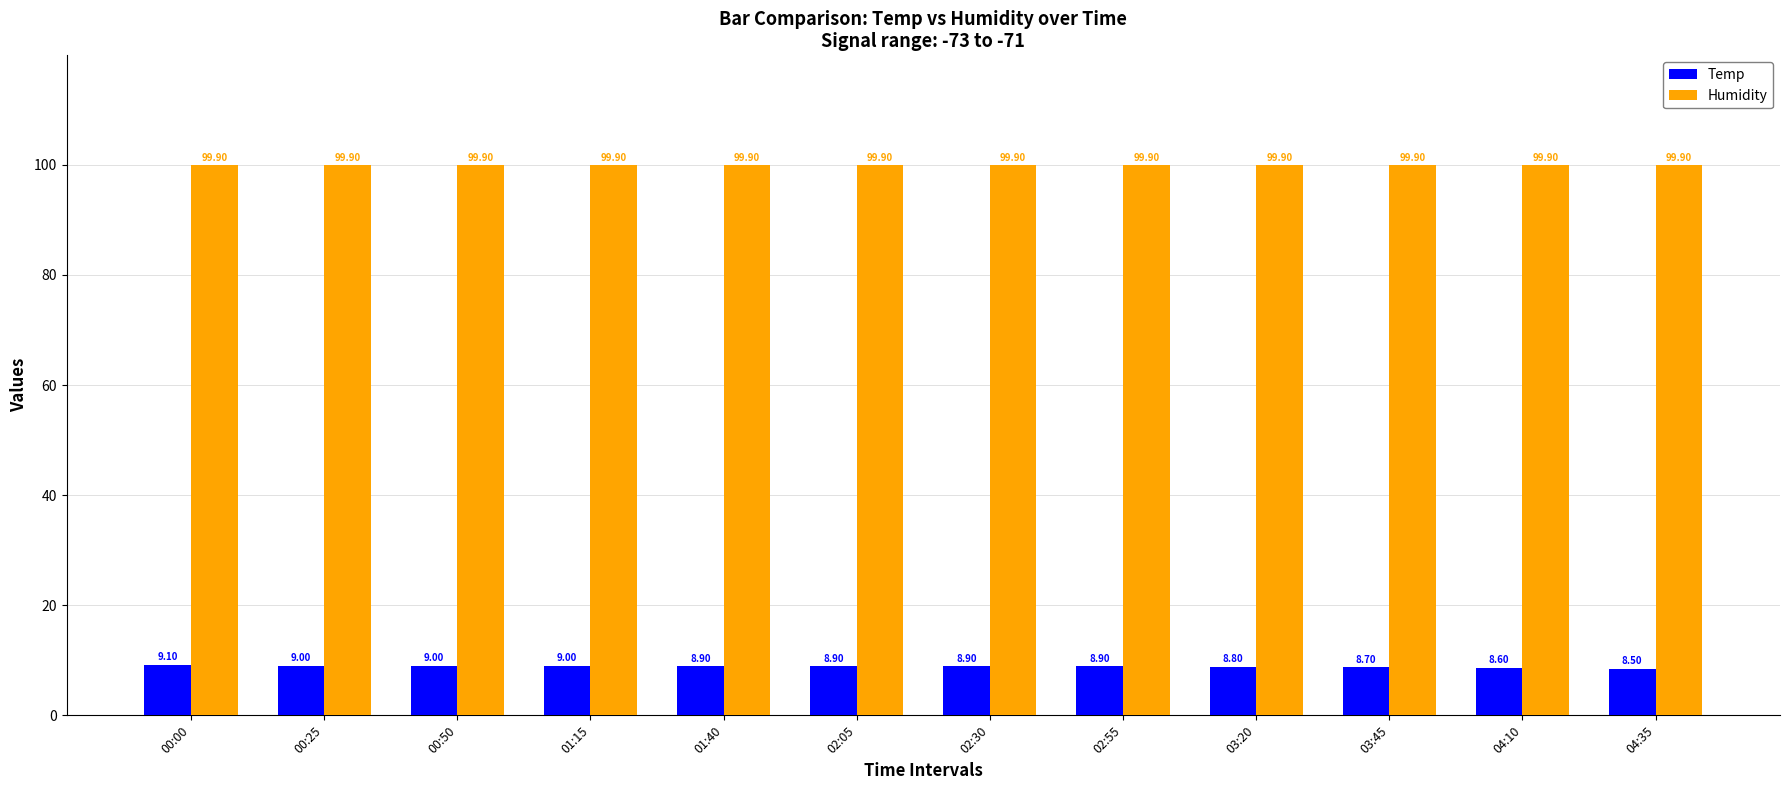

List the series in order of their peak value, lowest first.

Temp, Humidity